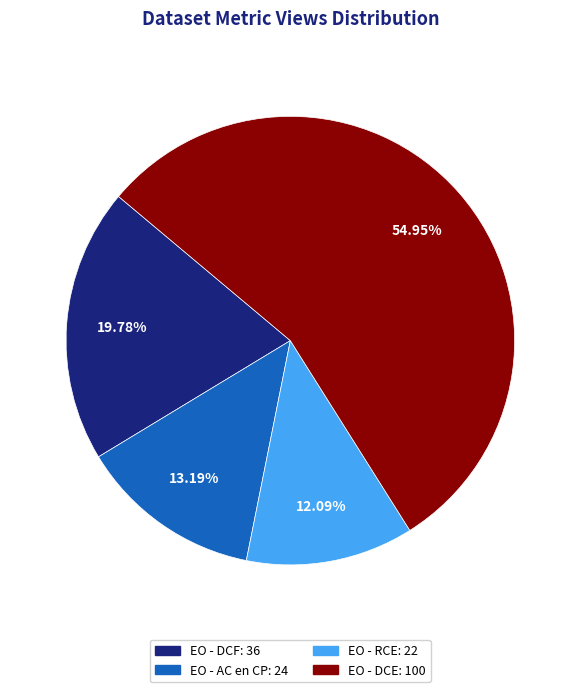

To the nearest percent, what portion does EO - RCE represent?

12%